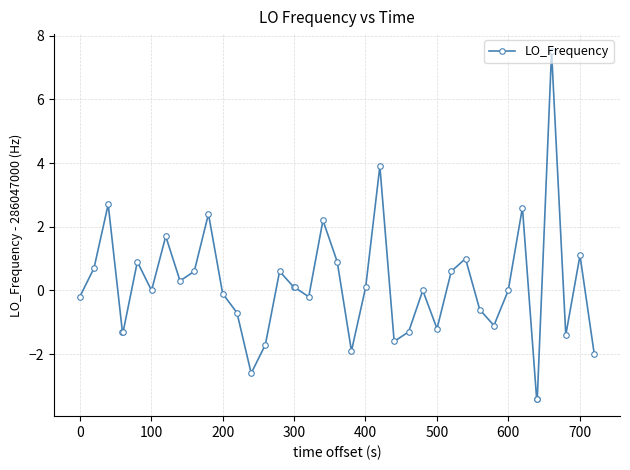

What is the greatest value displayed?

7.5